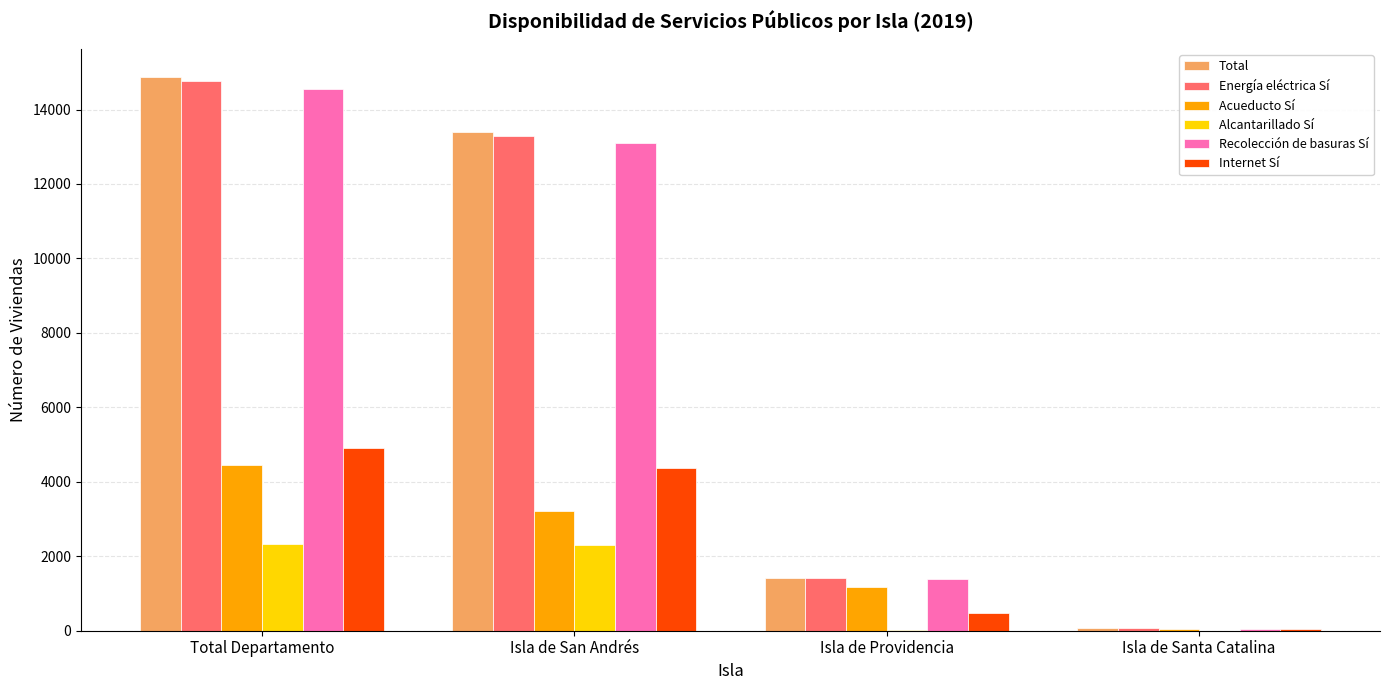

Is the value of Alcantarillado Sí at Total Departamento greater than the value of Recolección de basuras Sí at Isla de Providencia?

Yes